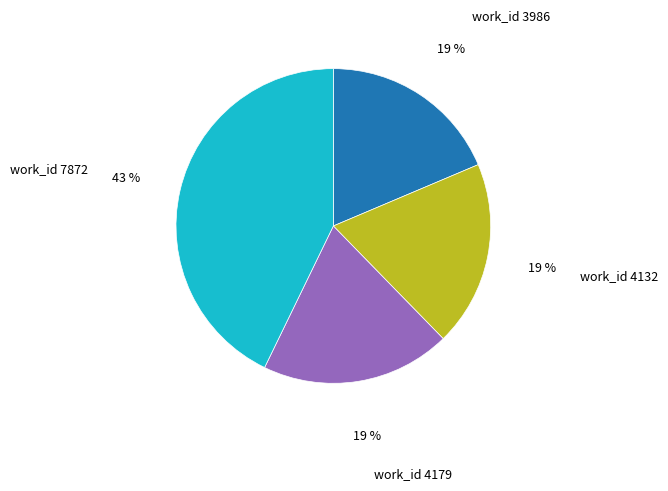

Does any single category account for the majority?

No